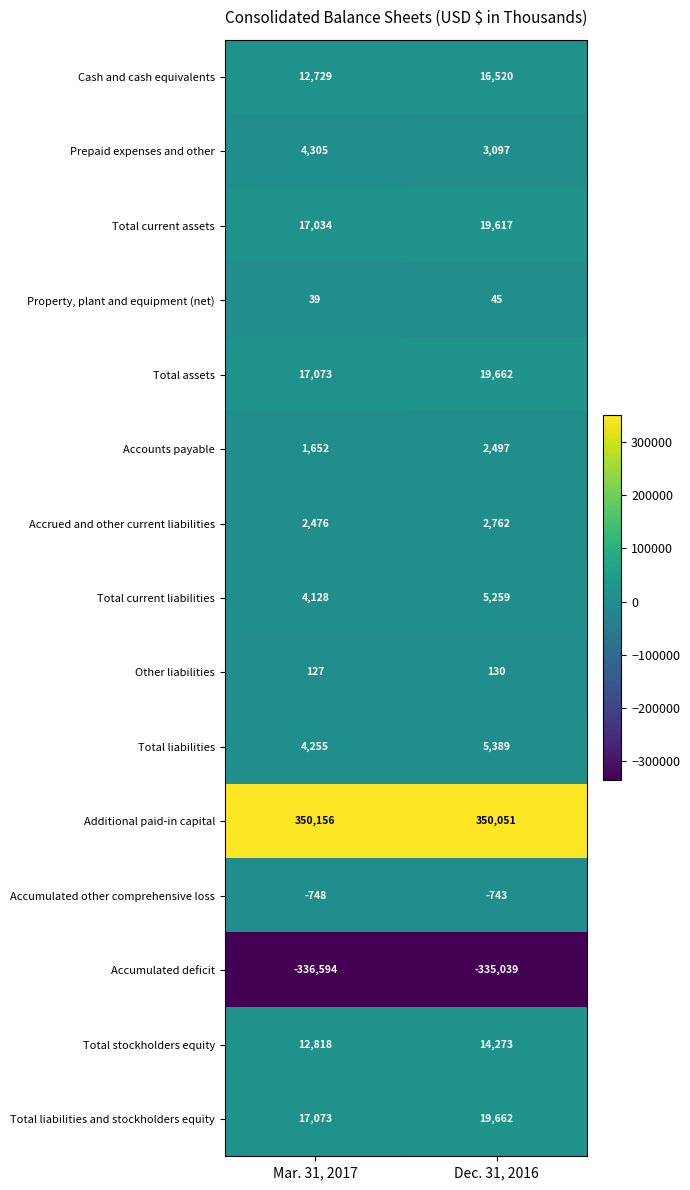

What is the average value of the Total current liabilities series?

4694